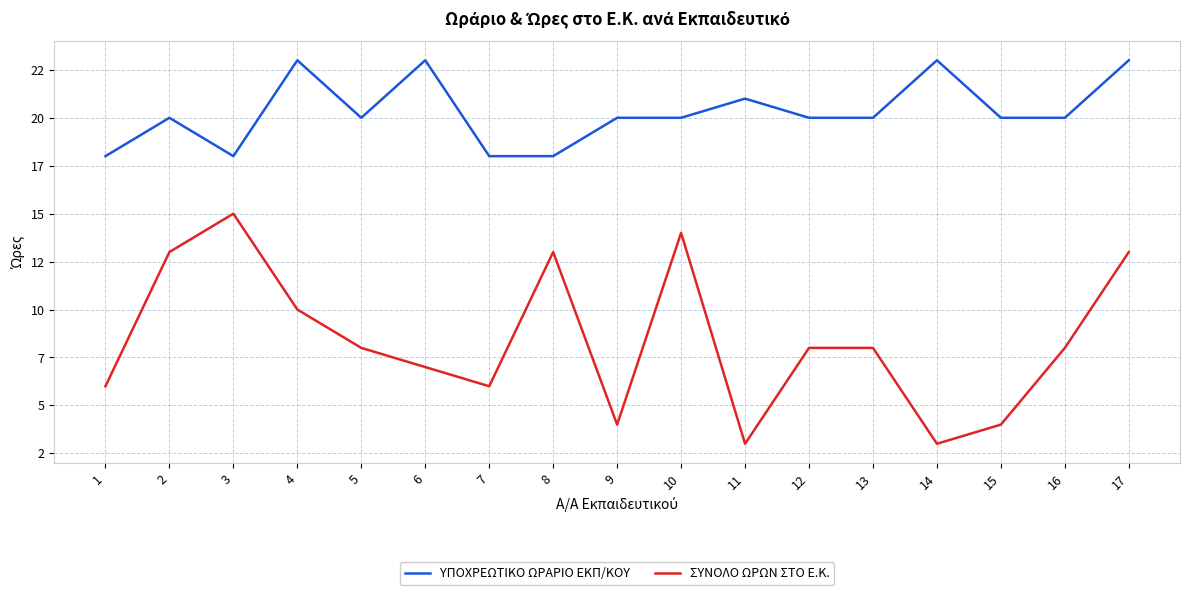

Which series has the largest range (max minus min)?

ΣΥΝΟΛΟ ΩΡΩΝ ΣΤΟ Ε.Κ.